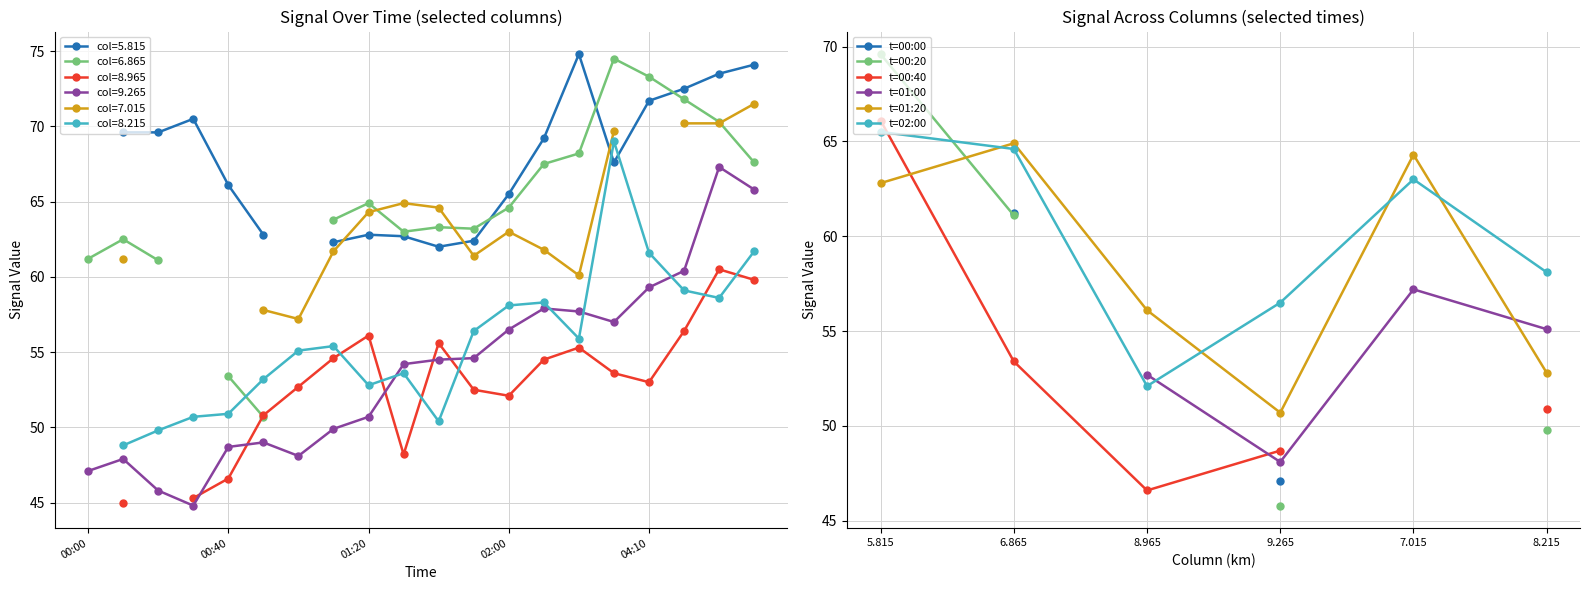

The value of t=01:20 at 9.265 is 50.7. True or false?

True